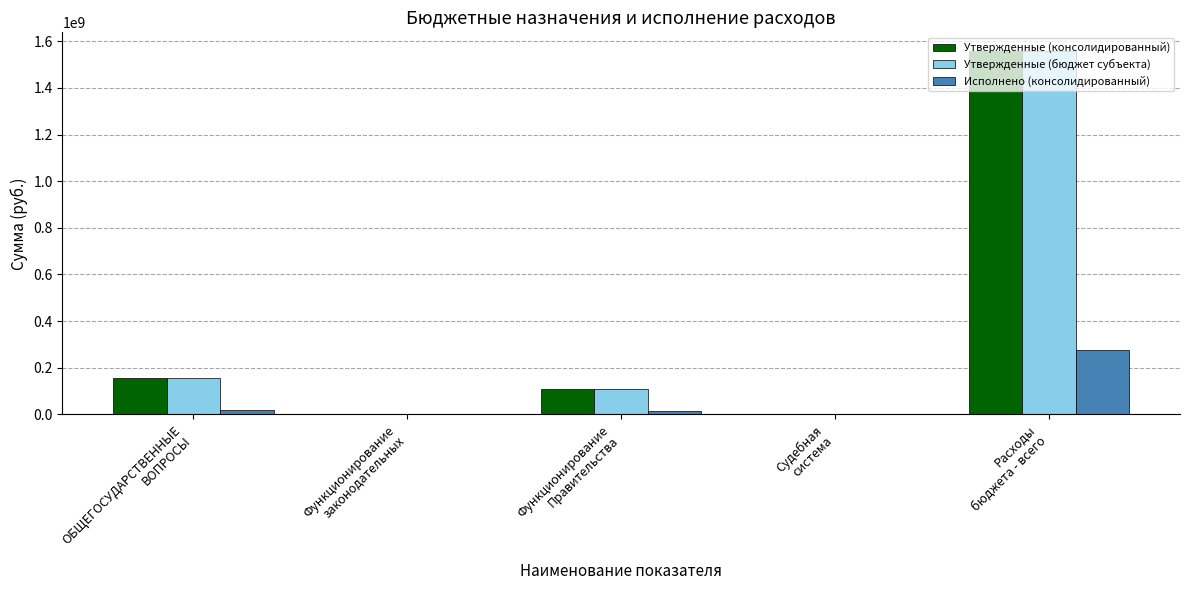

What is the maximum value for Исполнено (консолидированный)?

273861481.3